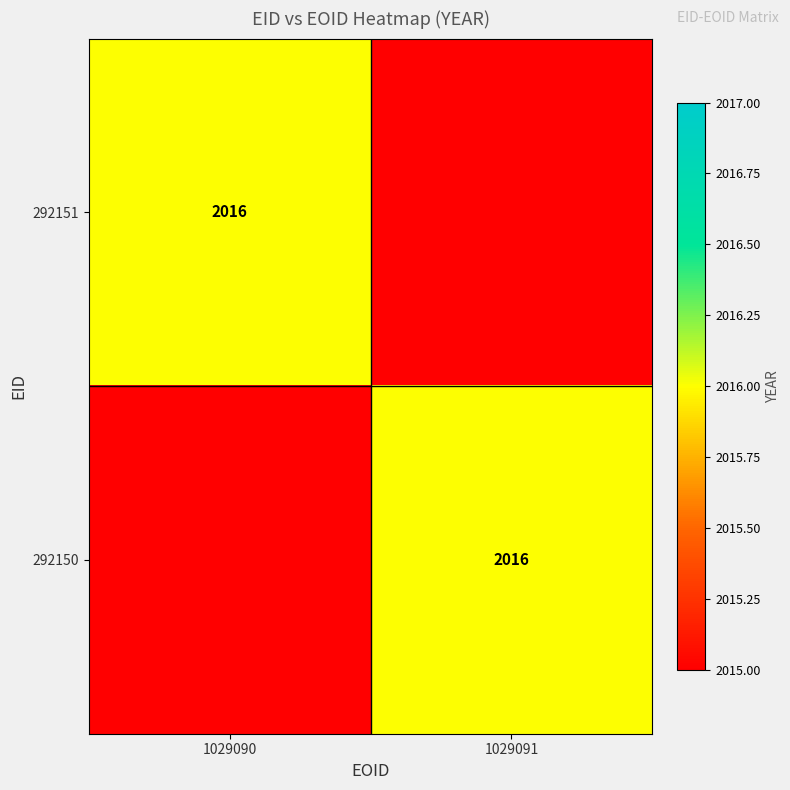

True or false: 292151 has a value of 2016 at 1029090.

True